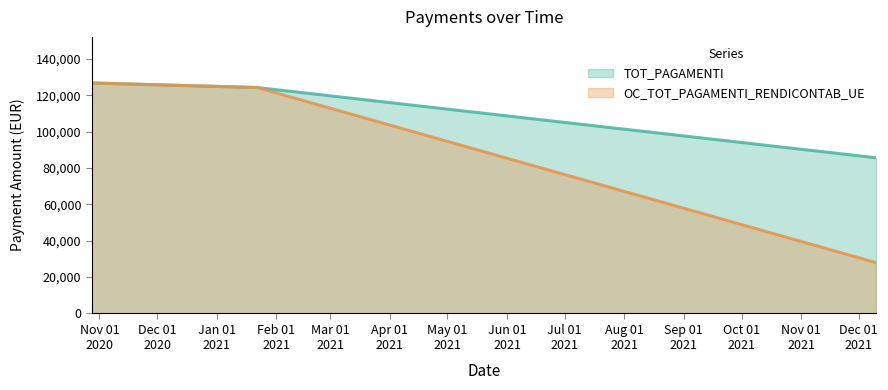

How many data points in TOT_PAGAMENTI are above 124325?

2